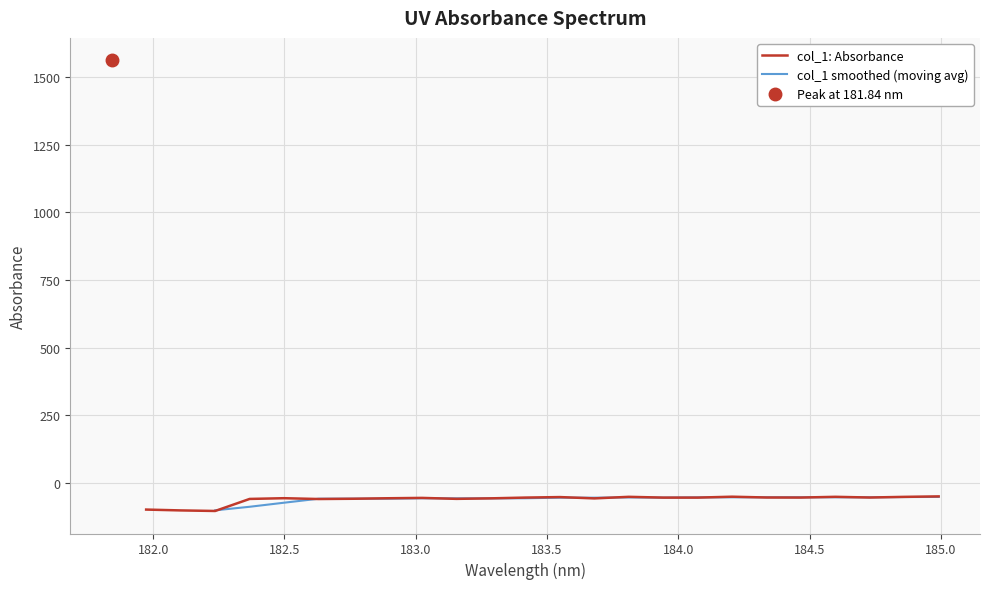

The value at 183.2863821962 is -77.0. True or false?

False